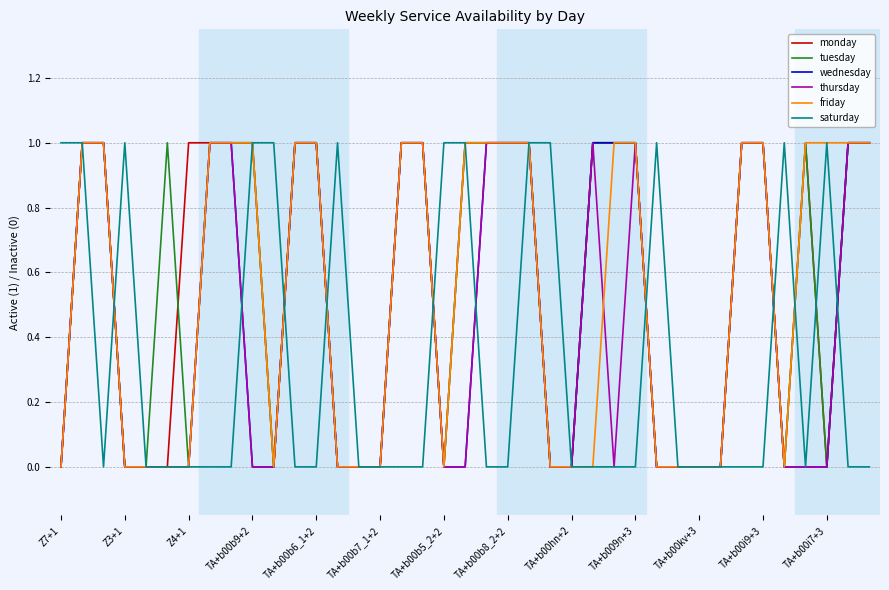

What are all the series names shown in the legend?

monday, tuesday, wednesday, thursday, friday, saturday